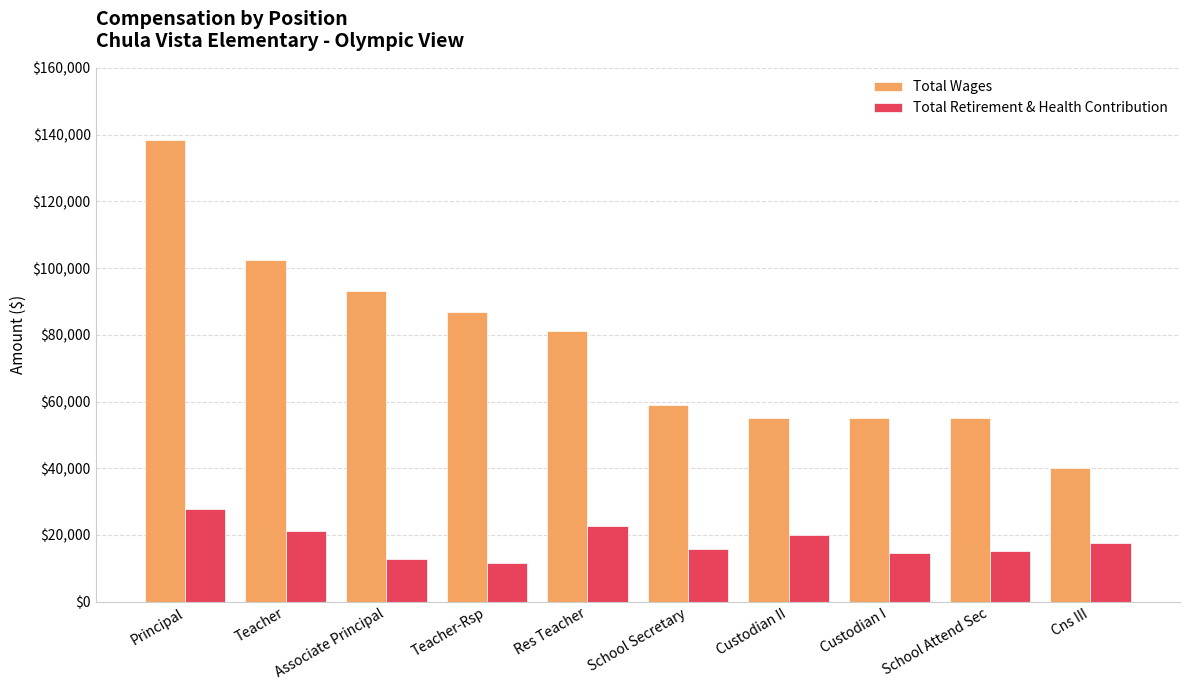

What is the spread (max minus min) of values at Principal?

110302